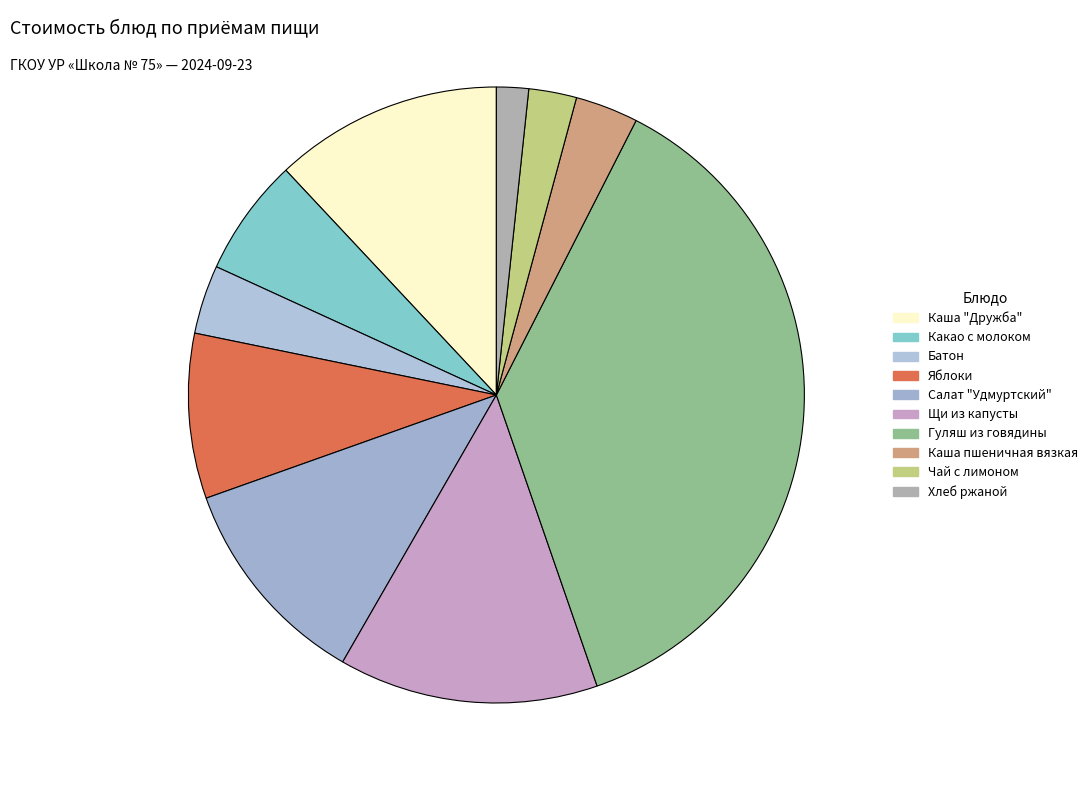

To the nearest percent, what is the difference between the Яблоки and Каша "Дружба" slice percentages?

3%